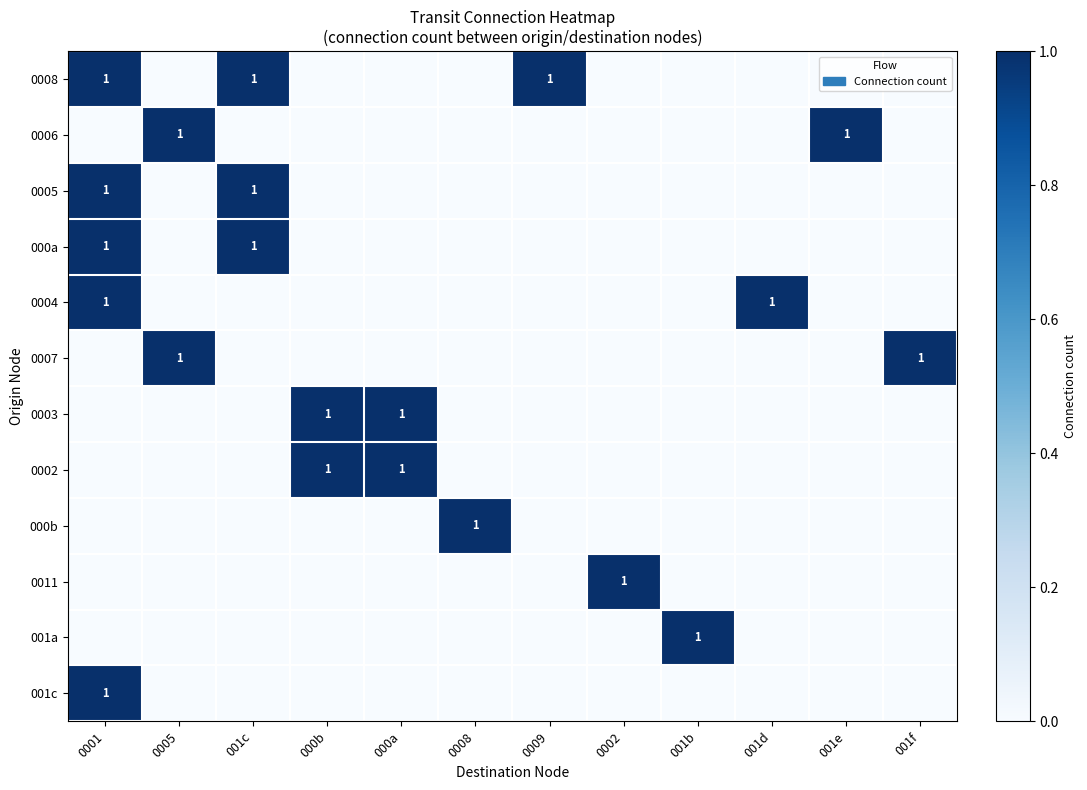

True or false: 0005 has a value of 1 at 001c.

True